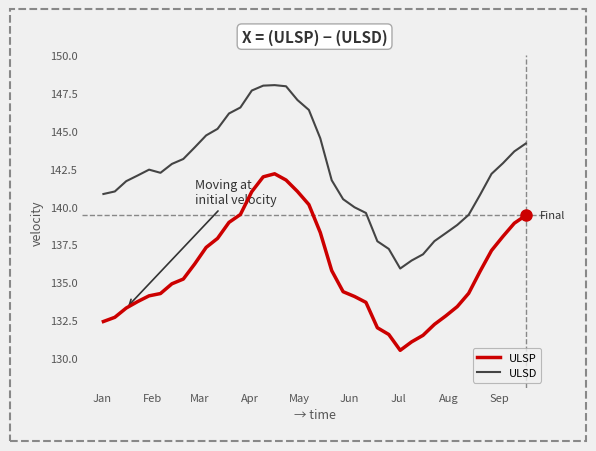

What is the minimum value for ULSD?

135.9